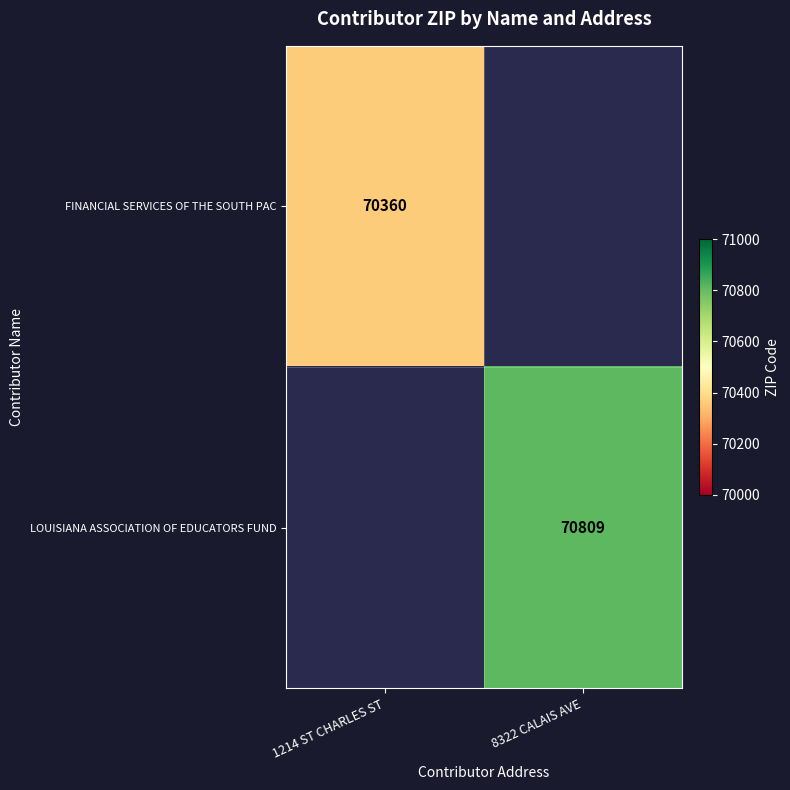

True or false: LOUISIANA ASSOCIATION OF EDUCATORS FUND has a value of 102380 at 8322 CALAIS AVE.

False